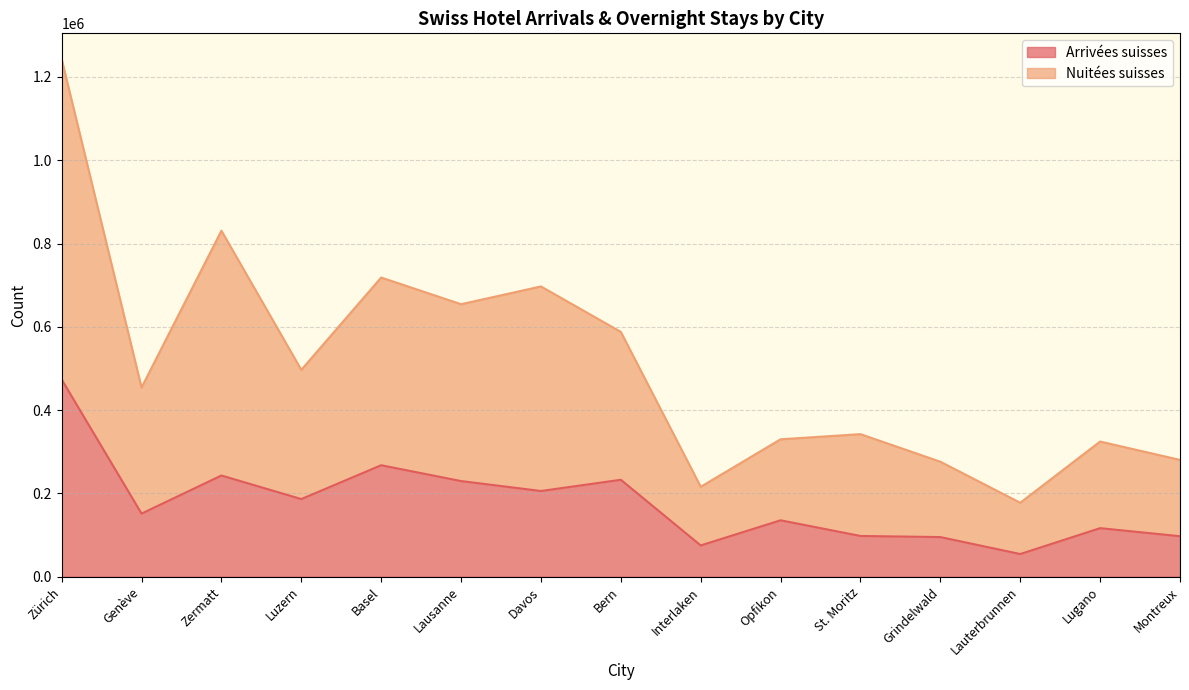

Rank the series by their average value, from highest to lowest.

Nuitées suisses, Arrivées suisses